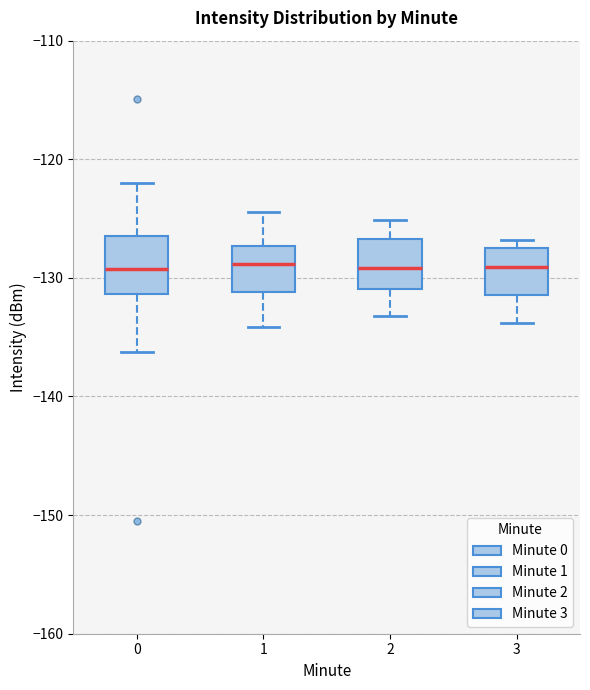

Where does the median line of the box at x = 3 sit on the y-axis? The values are not printed on the chart, so give them approximately, as read against the axis.

-129